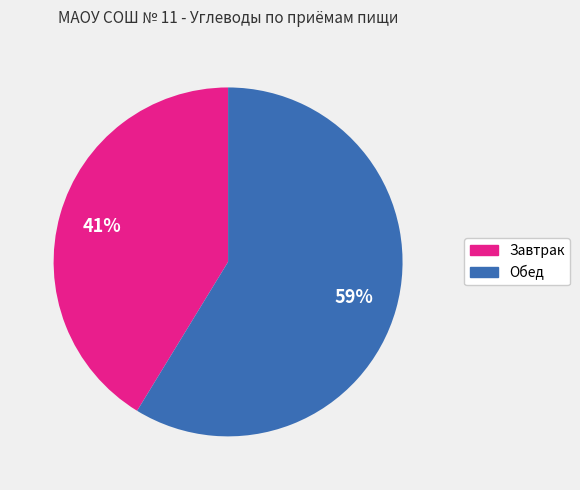

To the nearest percent, what is the combined percentage of Завтрак and Обед?

100%